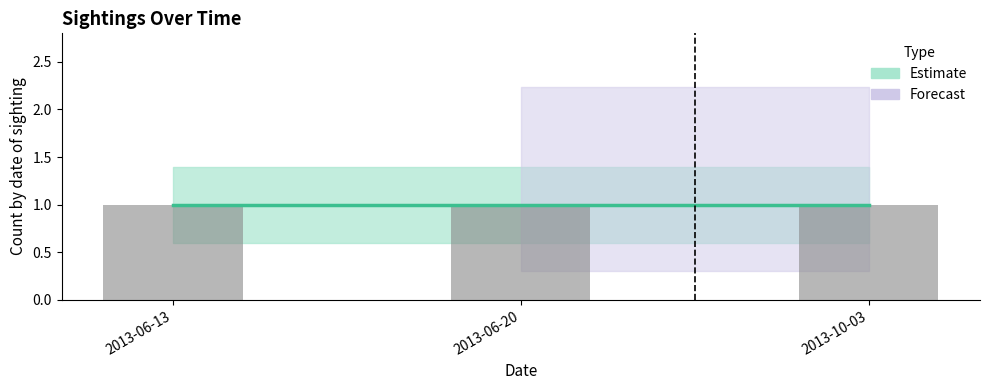

What is the value of the Count_lower bar at the 2nd from the left?

0.6